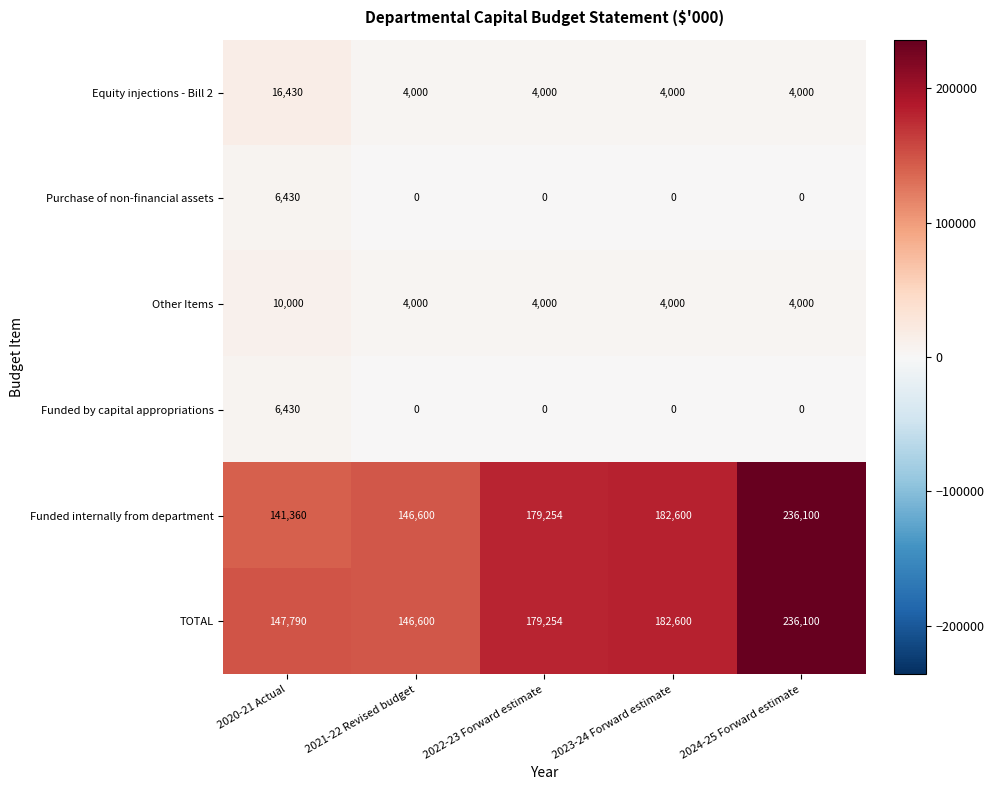

What is the greatest value displayed?

236100